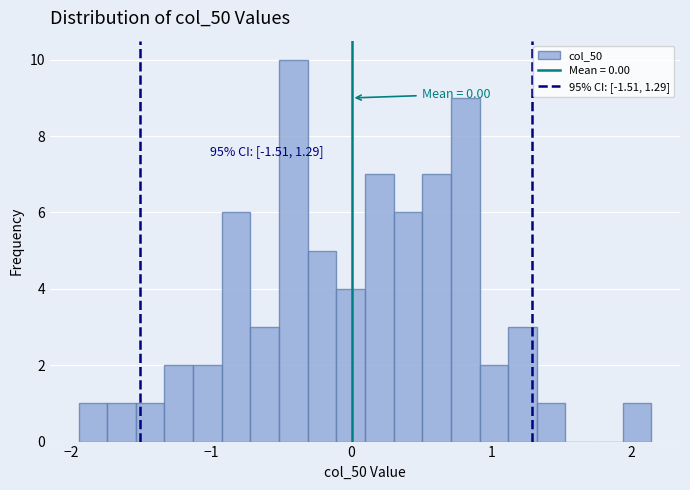

Read against the x-axis, roughly where is the centre of the tallest bar?

-0.4